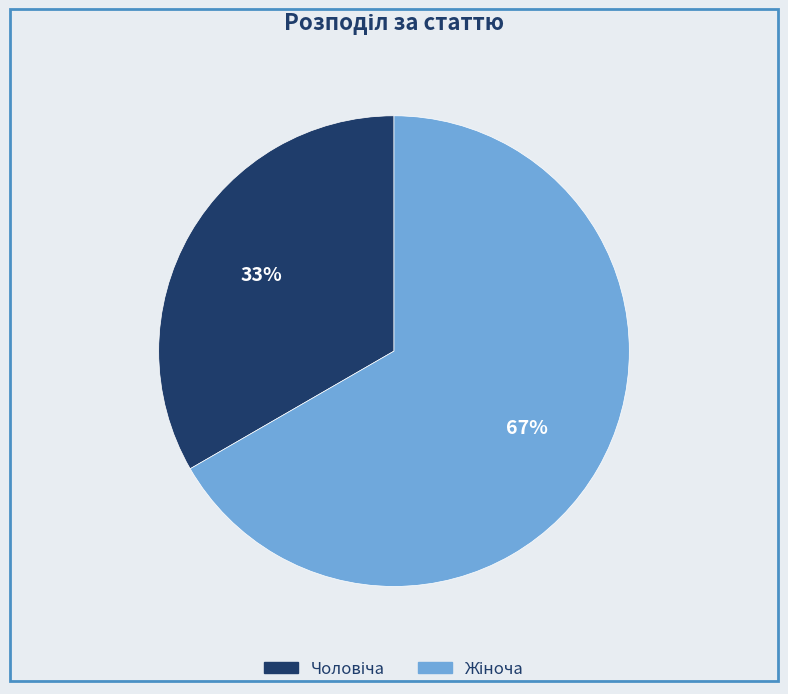

Is there any slice that represents more than half of the pie?

Yes